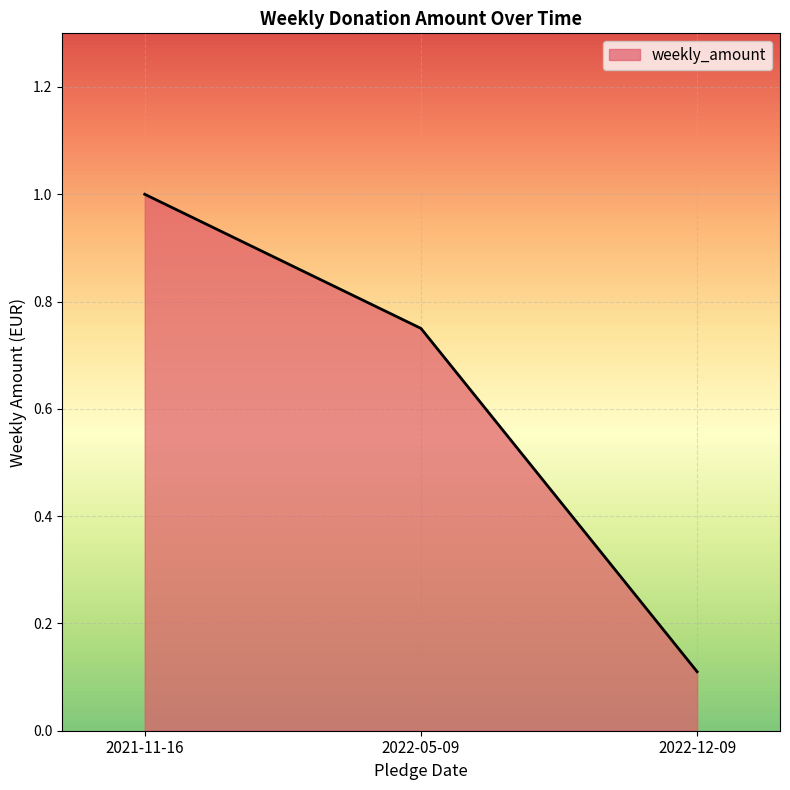

How many lines are shown in the chart?

1